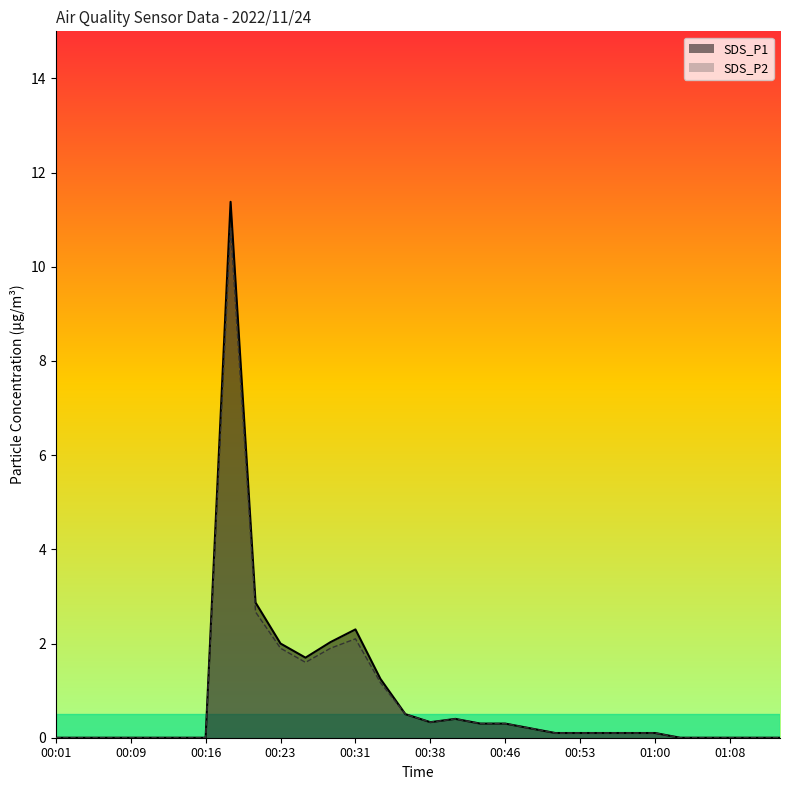

What position from the right is 01:03?

5